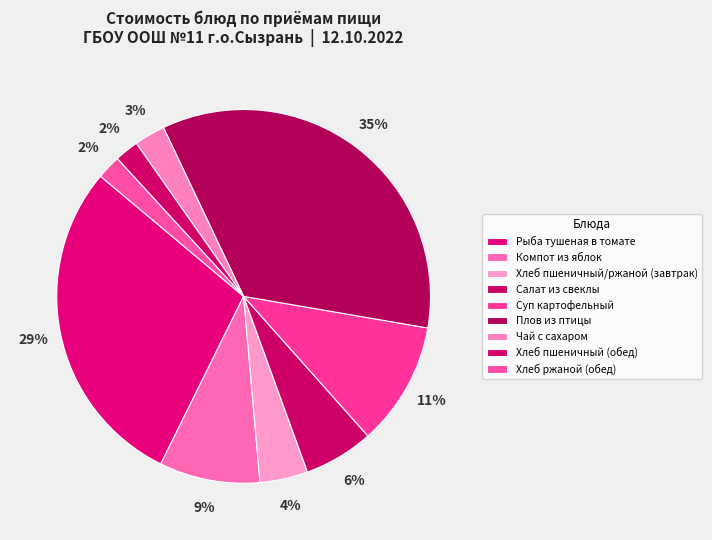

Which category has the smallest portion of the pie?

Хлеб пшеничный (обед)